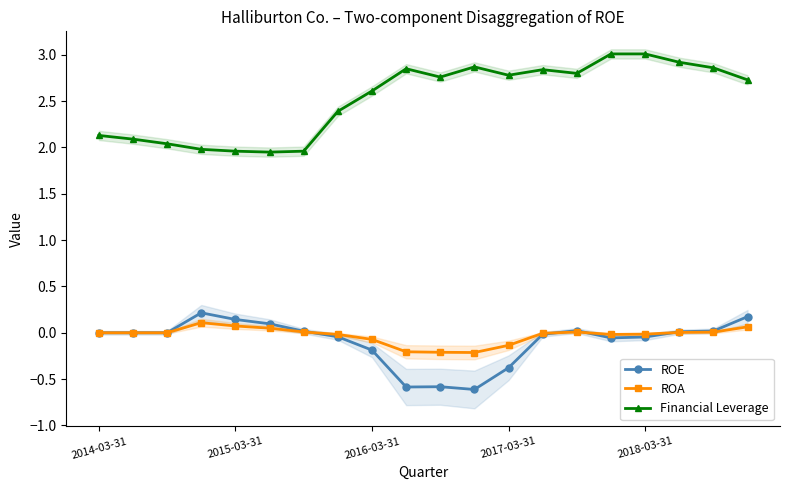

Is it true that Financial Leverage equals 2.1 at 2014-03-31?

True